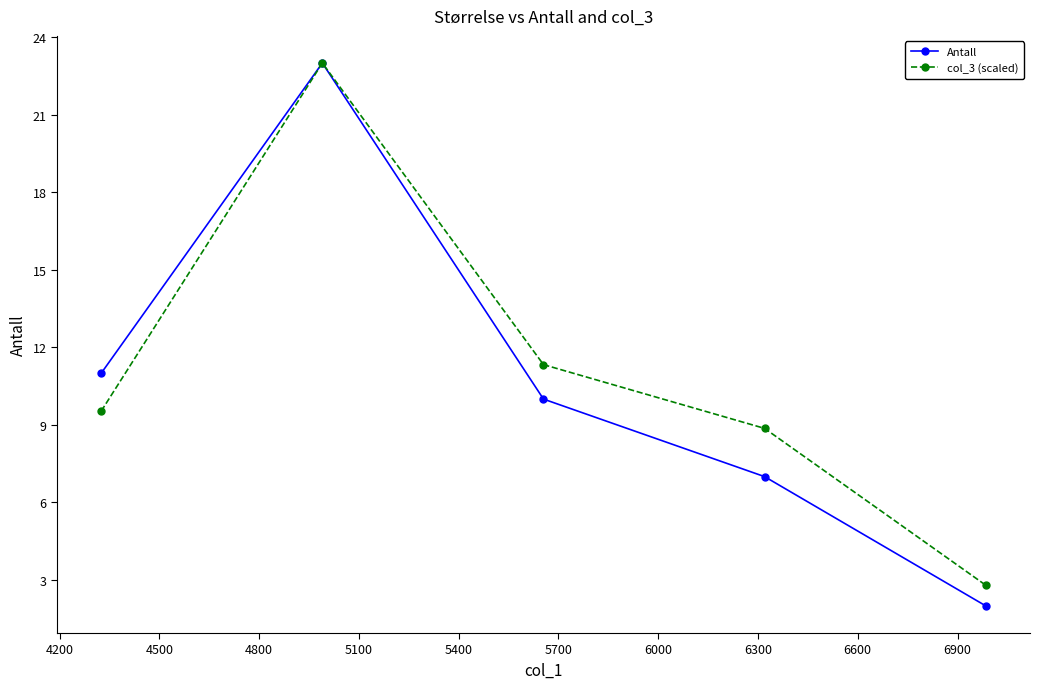

What is the highest value of the col_3 (scaled) series?

23.0